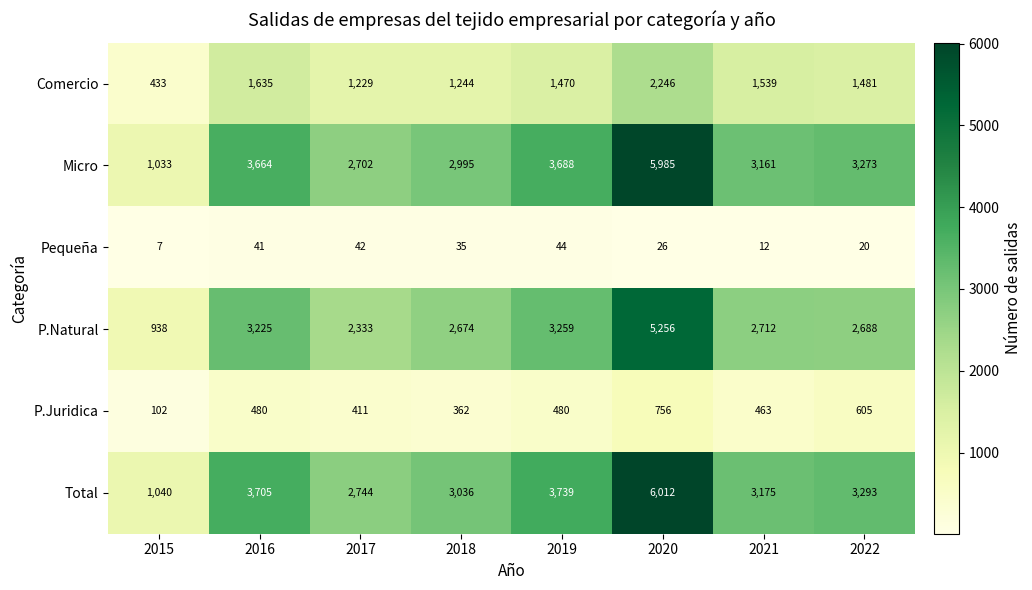

True or false: Pequeña has a value of 74 at 2016.

False